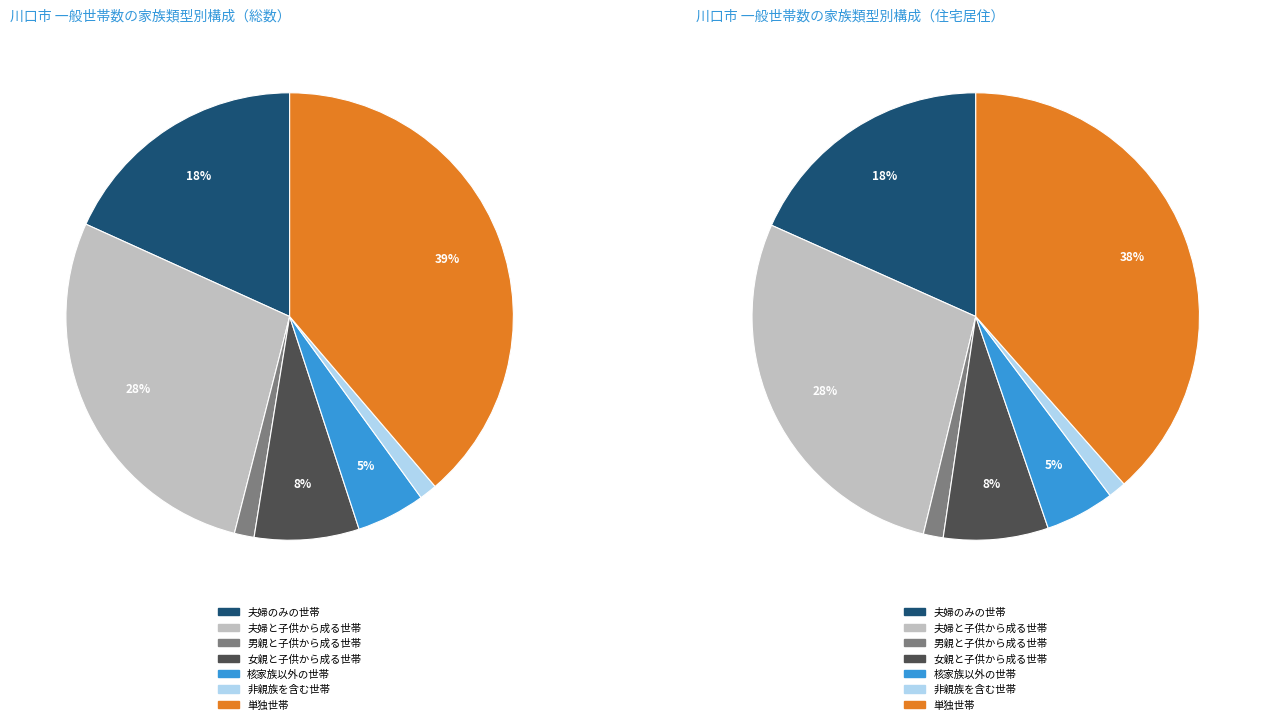

What is the change in value from 核家族世帯 to 男親と子供から成る世帯?

-142769